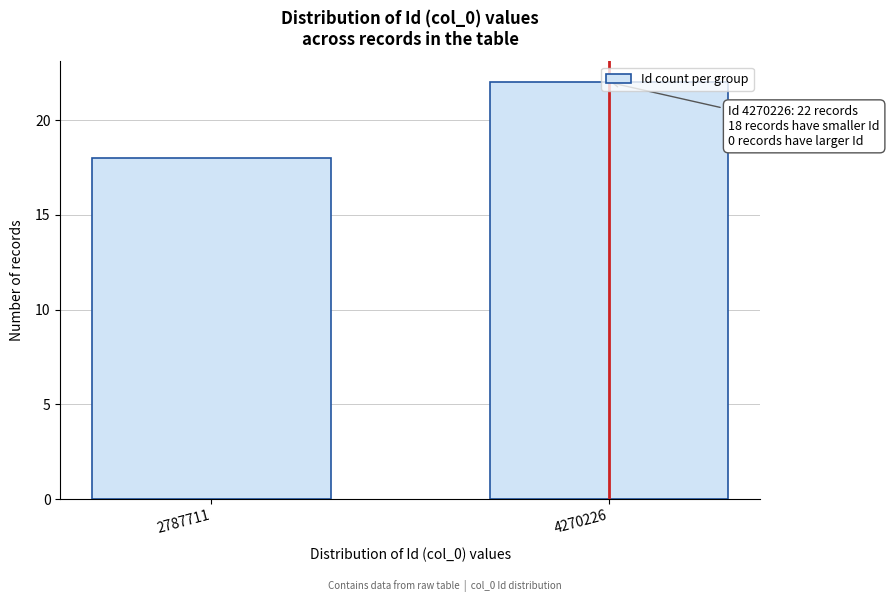

Which label corresponds to the smallest value in the chart?

2787711